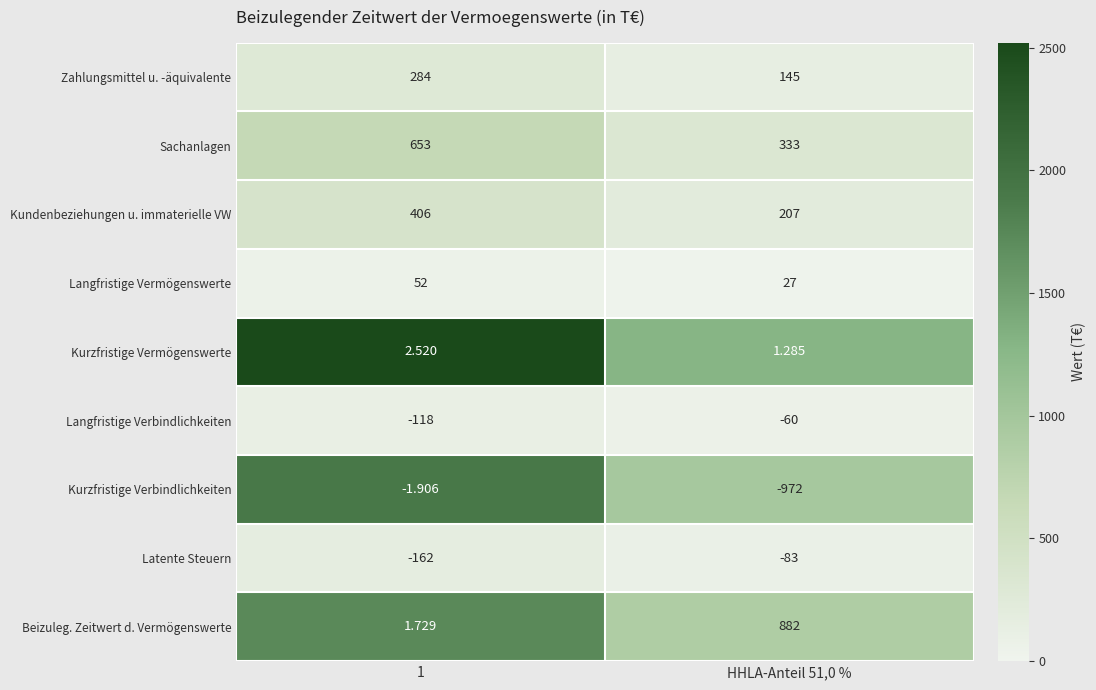

At 1, list the series in order from smallest to largest.

Latente Steuern, Langfristige Verbindlichkeiten, Kurzfristige Verbindlichkeiten, Beizuleg. Zeitwert d. Vermögenswerte, Kurzfristige Vermögenswerte, Langfristige Vermögenswerte, Zahlungsmittel u. -äquivalente, Kundenbeziehungen u. immaterielle VW, Sachanlagen